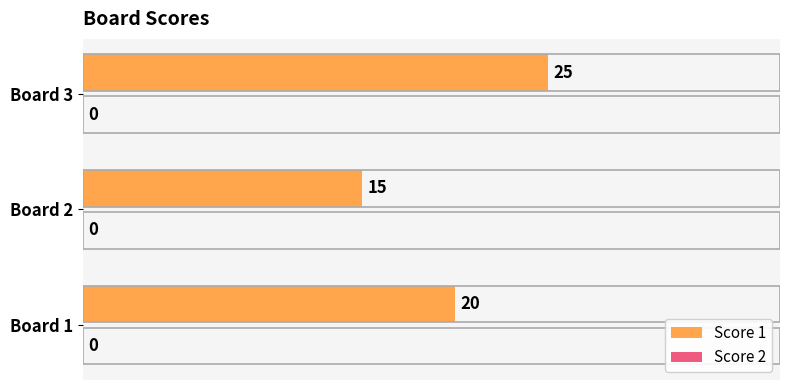

Reading bottom to top, transcribe all the data shown in this chart.

20	15	25